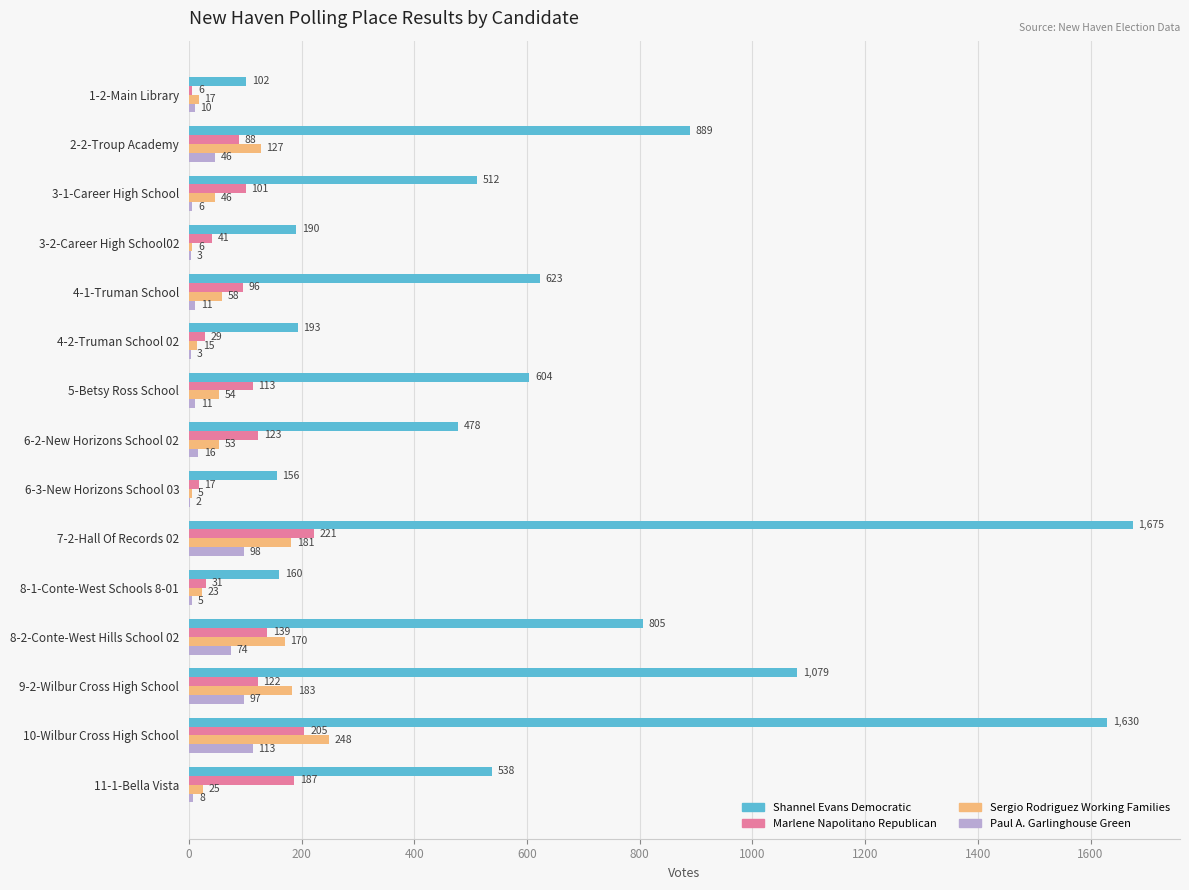

Is it true that Marlene Napolitano Republican equals 97 at 10-Wilbur Cross High School?

False